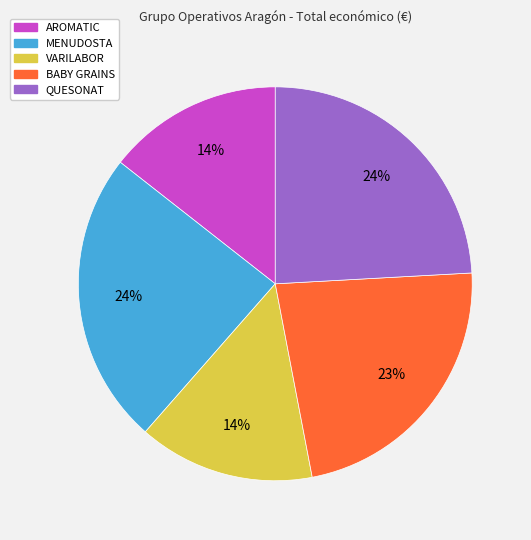

Is it true that QUESONAT is 24% of the pie?

True